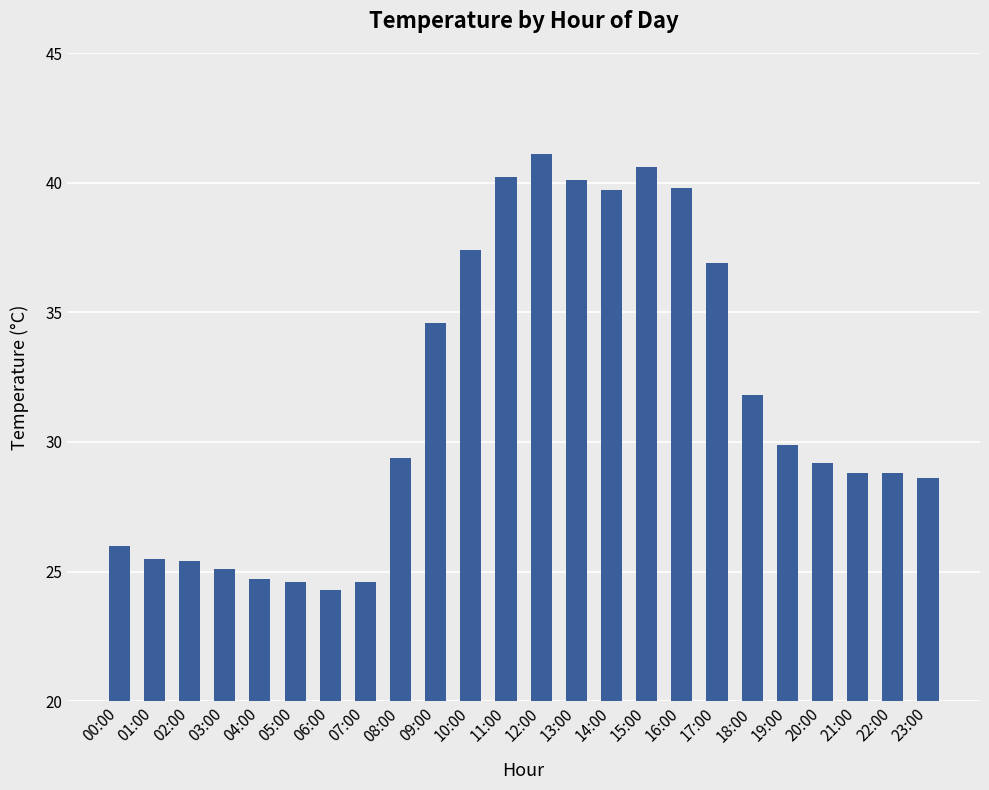

How many categories are shown in the chart?

24